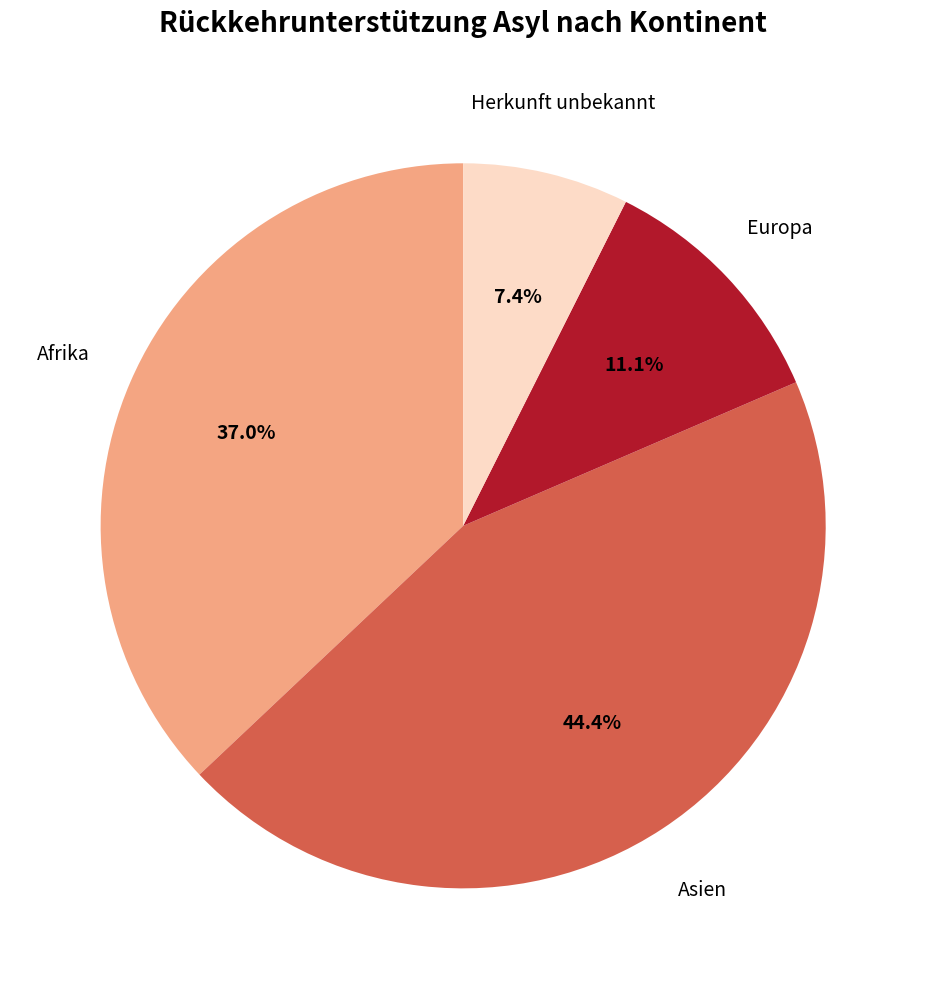

What is the ratio of the value at Asien to the value at Herkunft unbekannt?

6.0